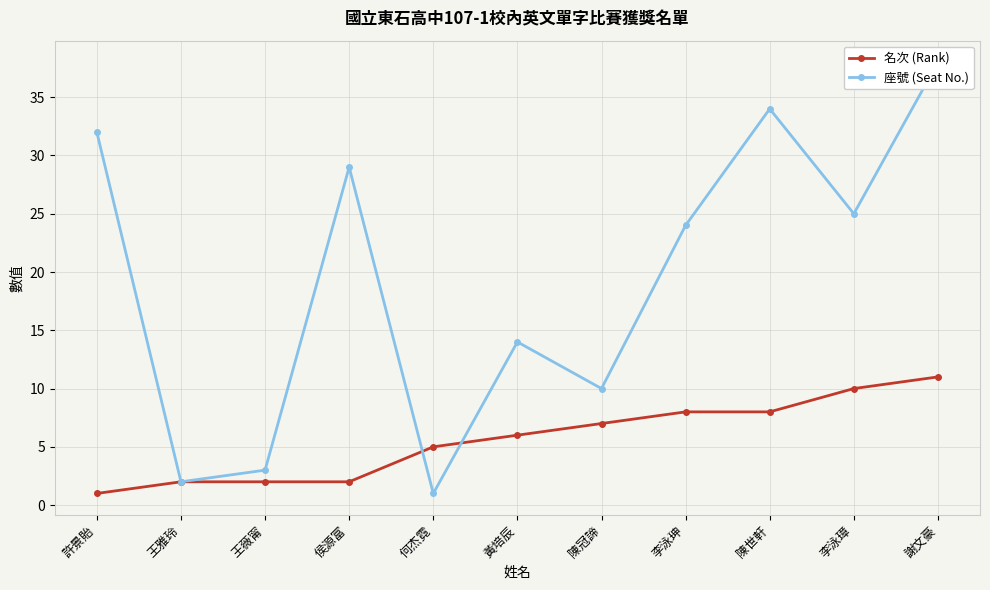

What is the difference between the second highest and second lowest values in the 名次 (Rank) series?

8